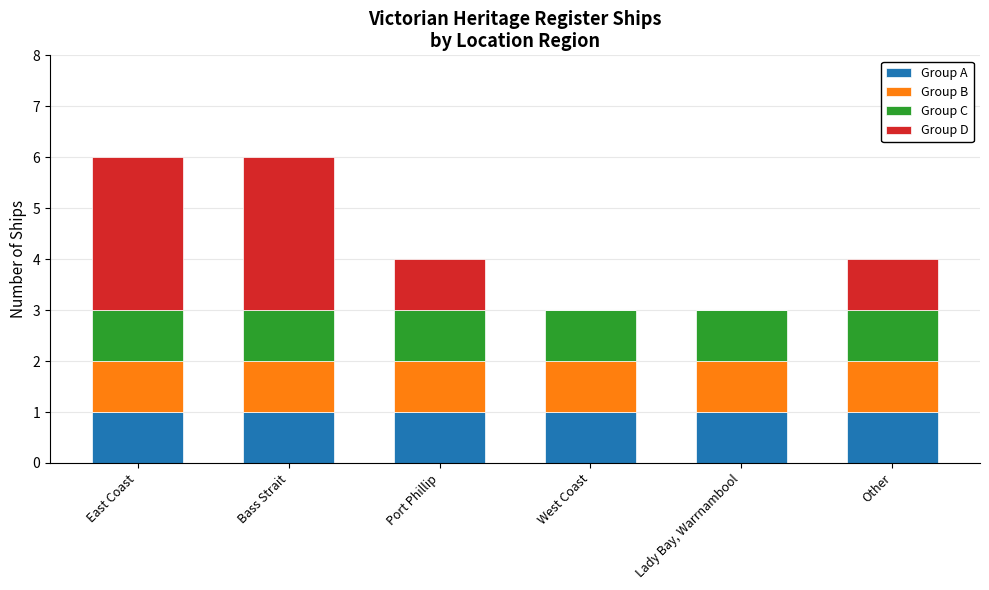

What is the total value across all series at East Coast?

6